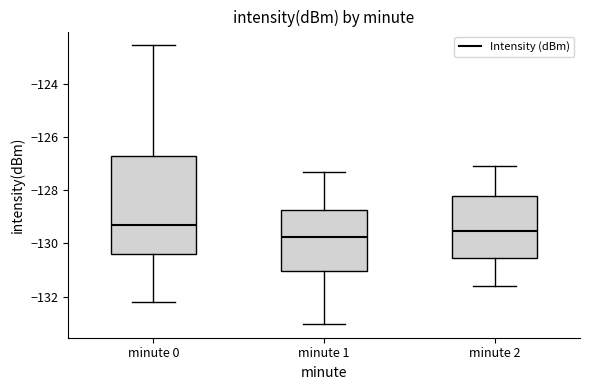

Reading left to right, read every box against the y-axis: the position of its median line, the range the box covers, and the ends of its whiskers. The values are not printed on the chart, so give them approximately, as read against the axis.

minute 0: median -129.2, box -130.4 to -126.8, whiskers -132.2 to -122.6
minute 1: median -129.8, box -131.0 to -128.8, whiskers -133.0 to -127.2
minute 2: median -129.6, box -130.6 to -128.2, whiskers -131.6 to -127.0